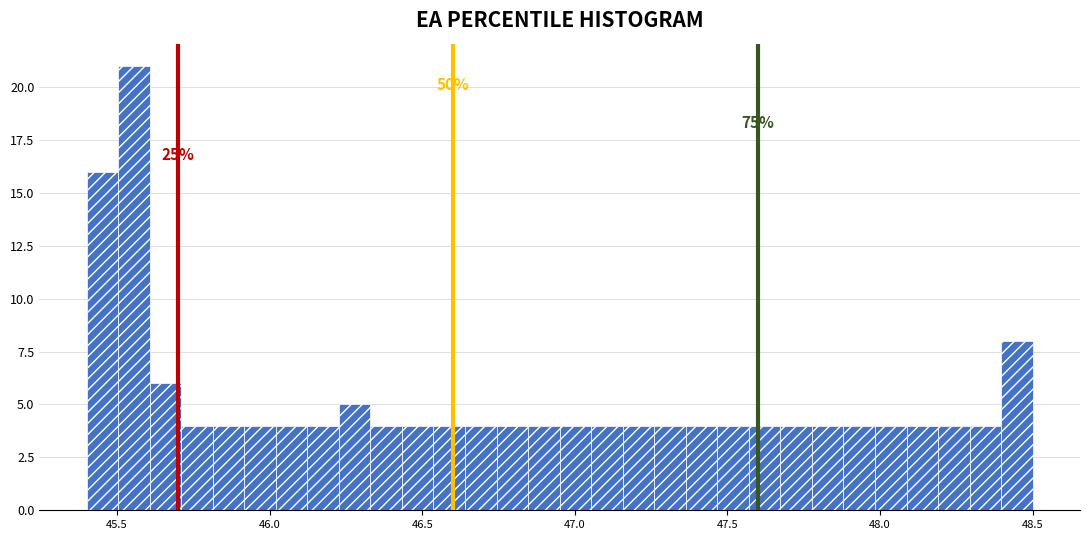

Read against the x-axis, roughly where is the centre of the tallest bar?

45.55